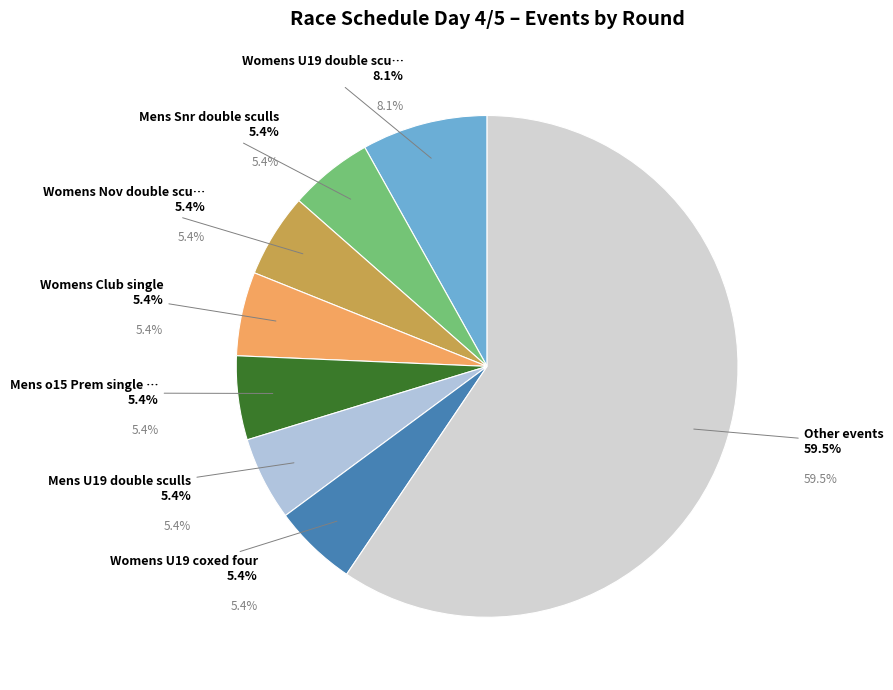

True or false: final accounts for 1% of the total.

False